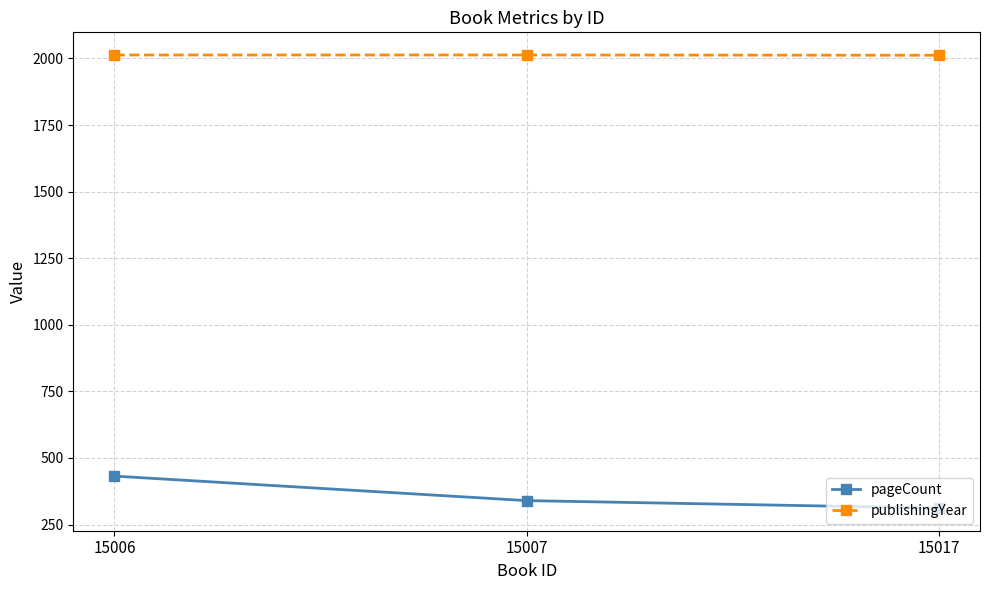

What is the sum of all publishingYear values?

6038